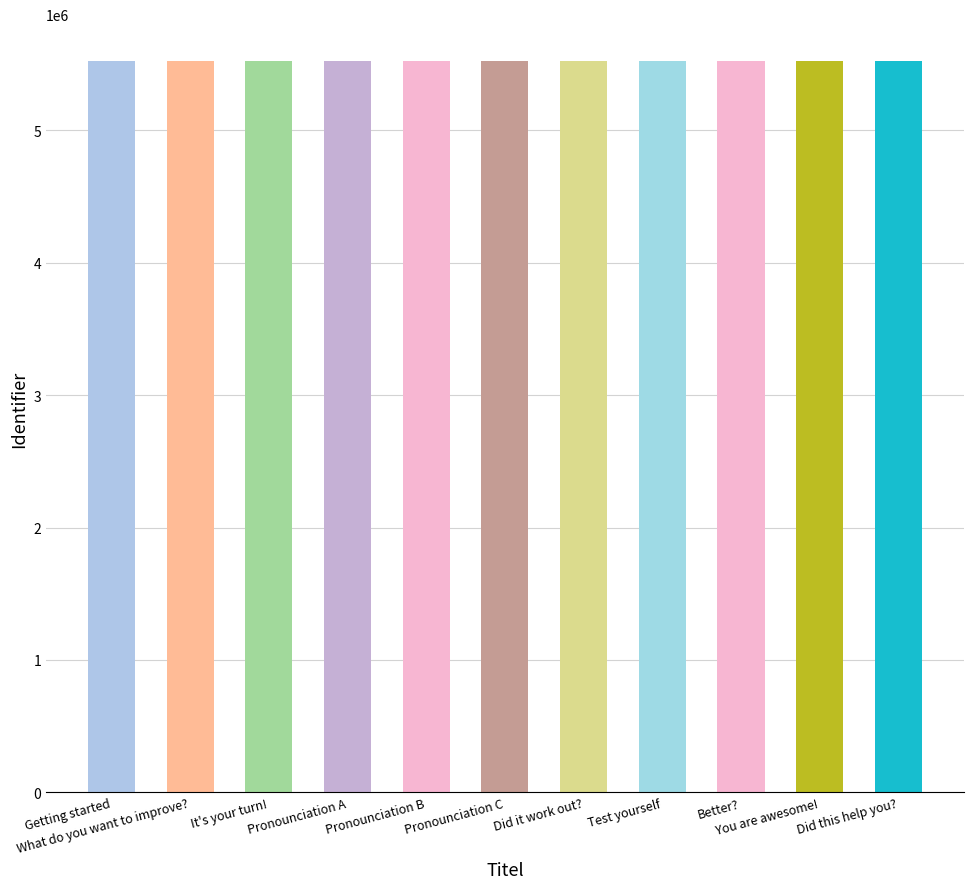

Read the value at Pronounciation B.

5526830